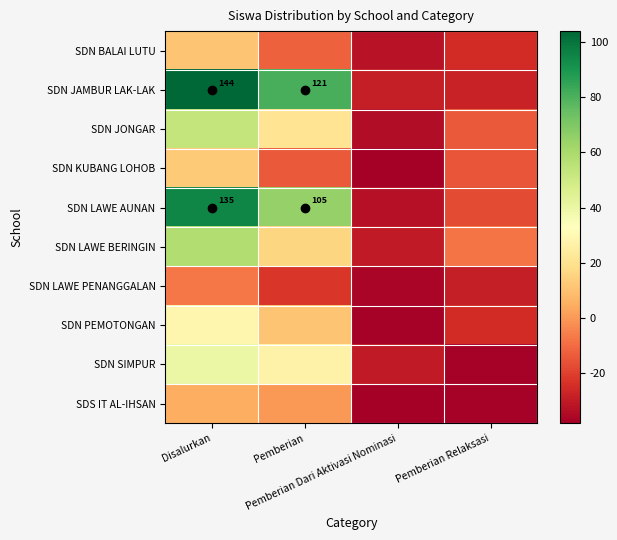

Which series changed the most between Pemberian and Pemberian Relaksasi?

SDN JAMBUR LAK-LAK